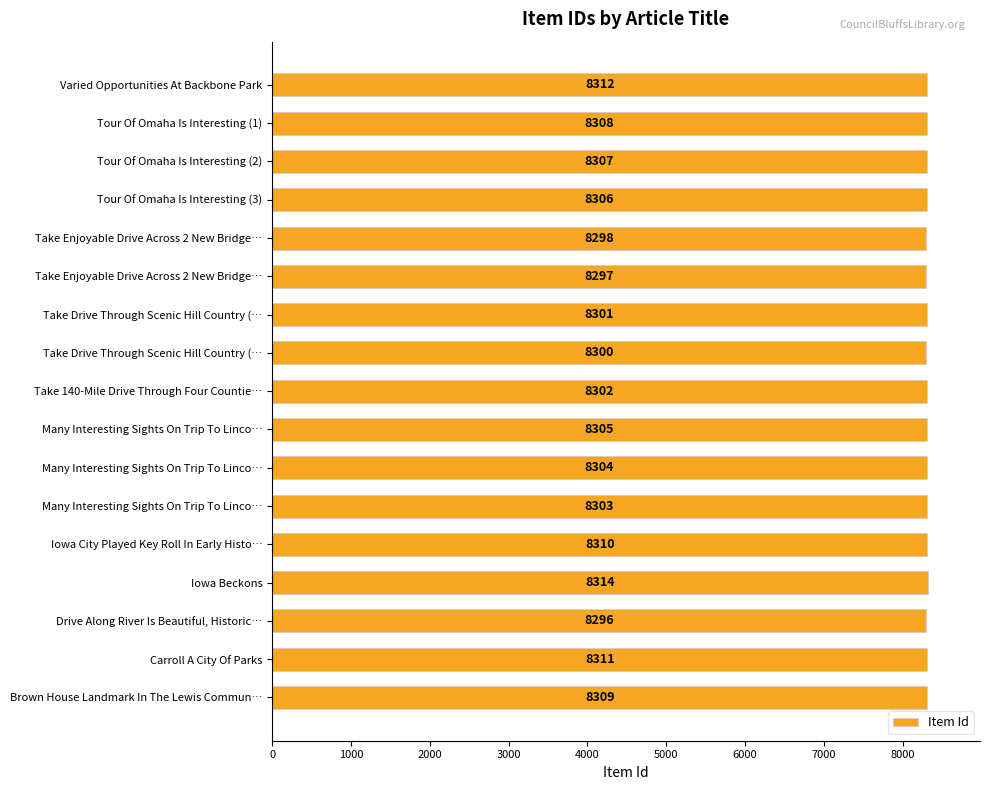

Does the chart contain any negative values?

No